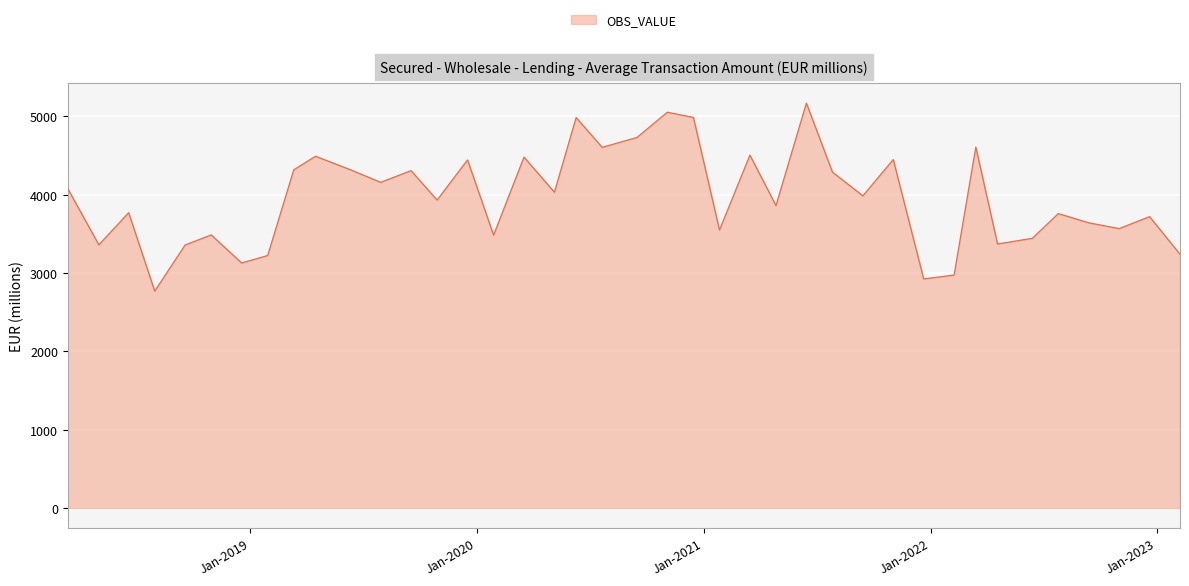

Count the number of data series in this chart.

1